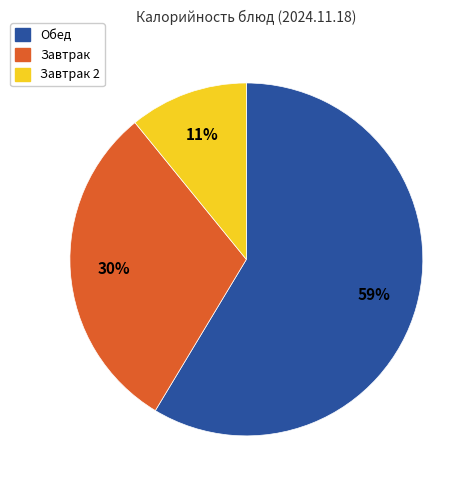

To the nearest percent, what is the average slice percentage?

33%